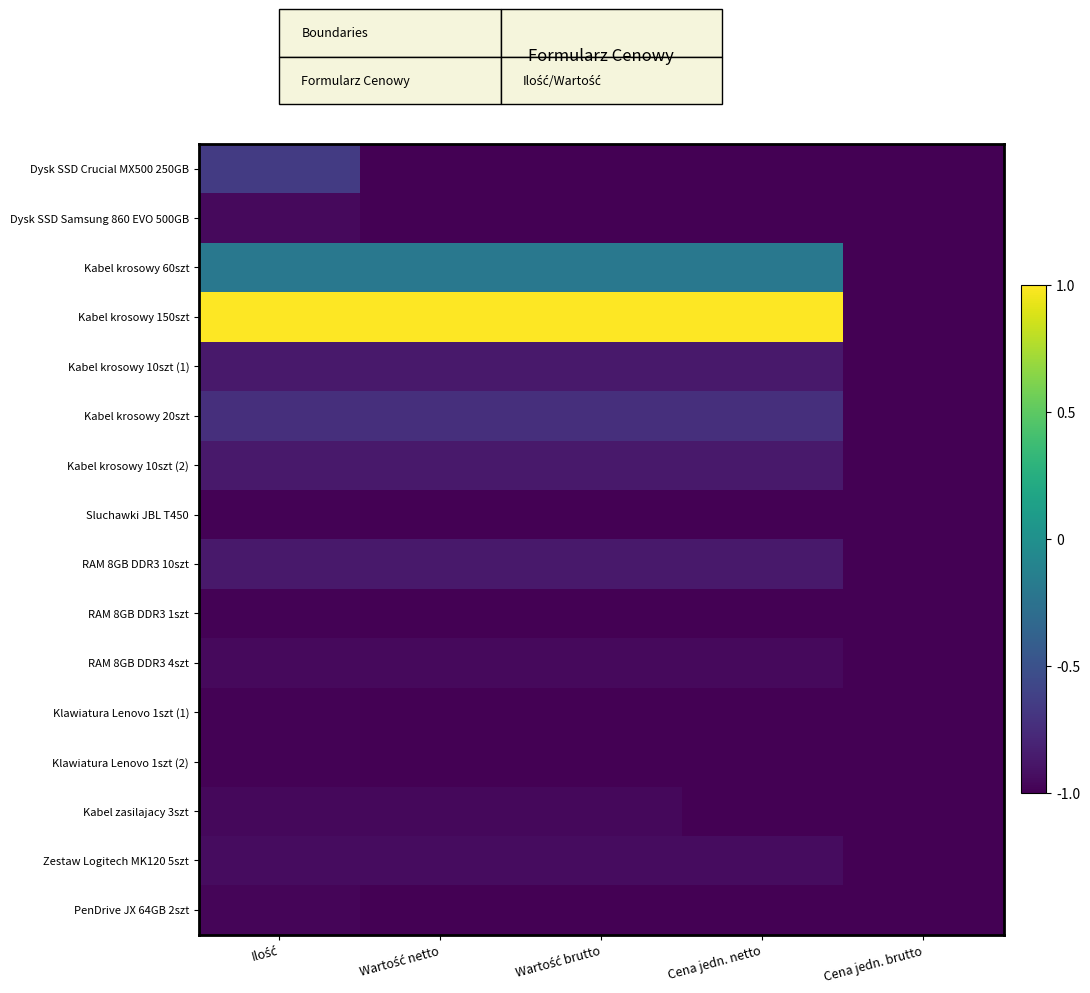

Which series has the largest range (max minus min)?

Kabel krosowy 150szt